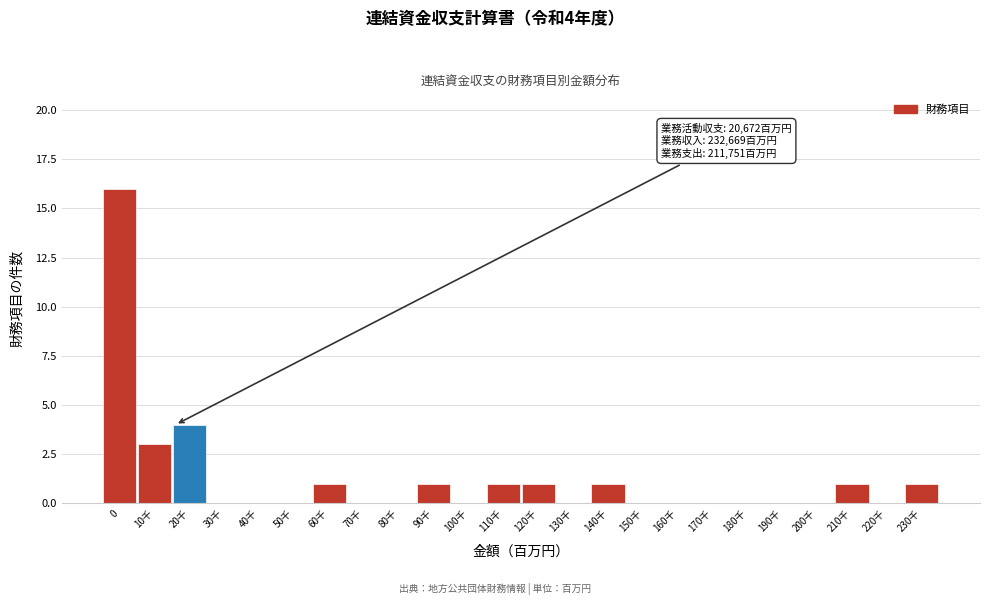

Reading left to right, extract all data points from this chart.

0=16	10千=3	20千=4	30千=0	40千=0	50千=0	60千=1	70千=0	80千=0	90千=1	100千=0	110千=1	120千=1	130千=0	140千=1	150千=0	160千=0	170千=0	180千=0	190千=0	200千=0	210千=1	220千=0	230千=1